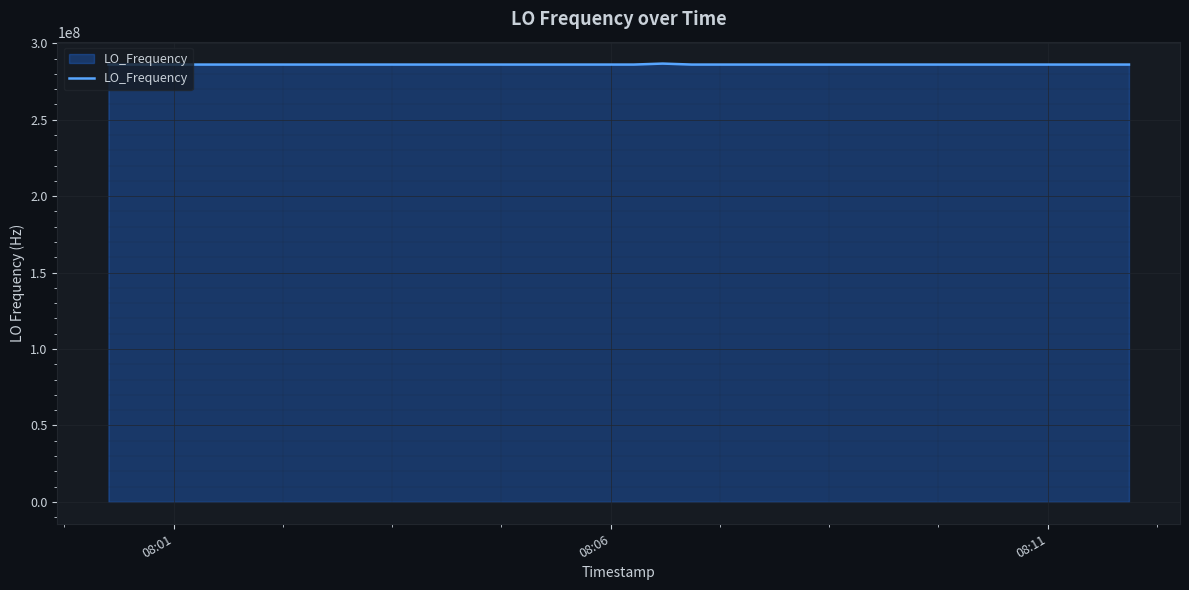

What is the maximum value shown in the chart?

286682704.0